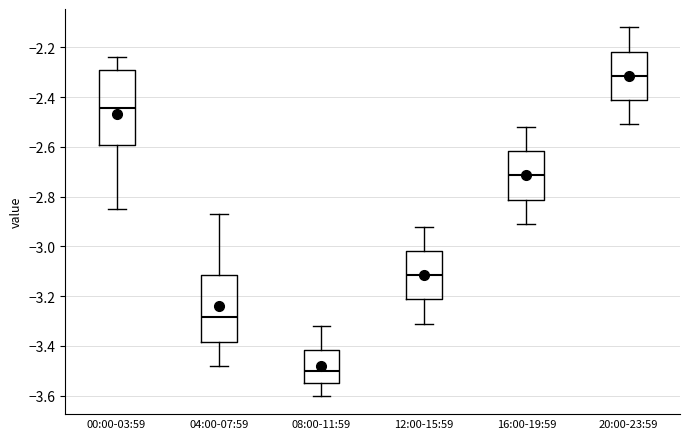

Reading left to right, read every box against the y-axis: the position of its median line, the range the box covers, and the ends of its whiskers. The values are not printed on the chart, so give them approximately, as read against the axis.

00:00-03:59: median -2.44, box -2.60 to -2.28, whiskers -2.84 to -2.24
04:00-07:59: median -3.28, box -3.38 to -3.12, whiskers -3.48 to -2.86
08:00-11:59: median -3.50, box -3.54 to -3.42, whiskers -3.60 to -3.32
12:00-15:59: median -3.12, box -3.22 to -3.02, whiskers -3.30 to -2.92
16:00-19:59: median -2.72, box -2.82 to -2.62, whiskers -2.90 to -2.52
20:00-23:59: median -2.32, box -2.42 to -2.22, whiskers -2.50 to -2.12